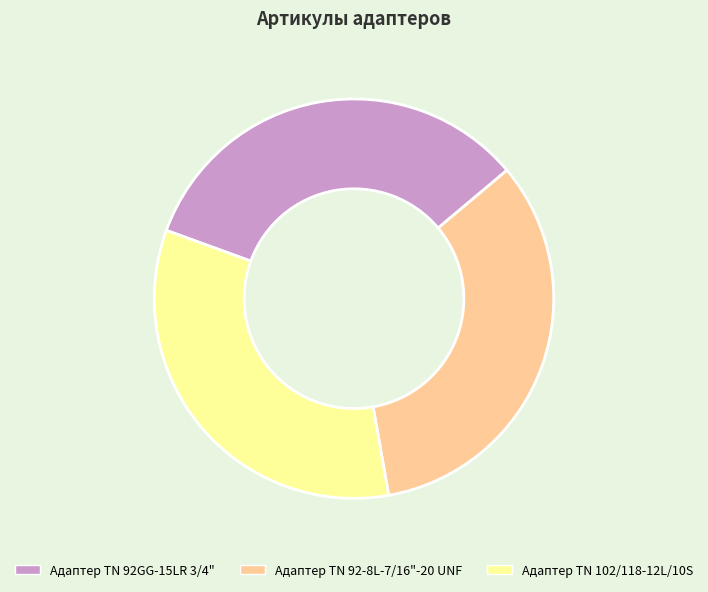

What is the ratio of the value at Адаптер ТN 102/118-12L/10S to the value at Адаптер TN 92GG-15LR 3/4"?

1.0